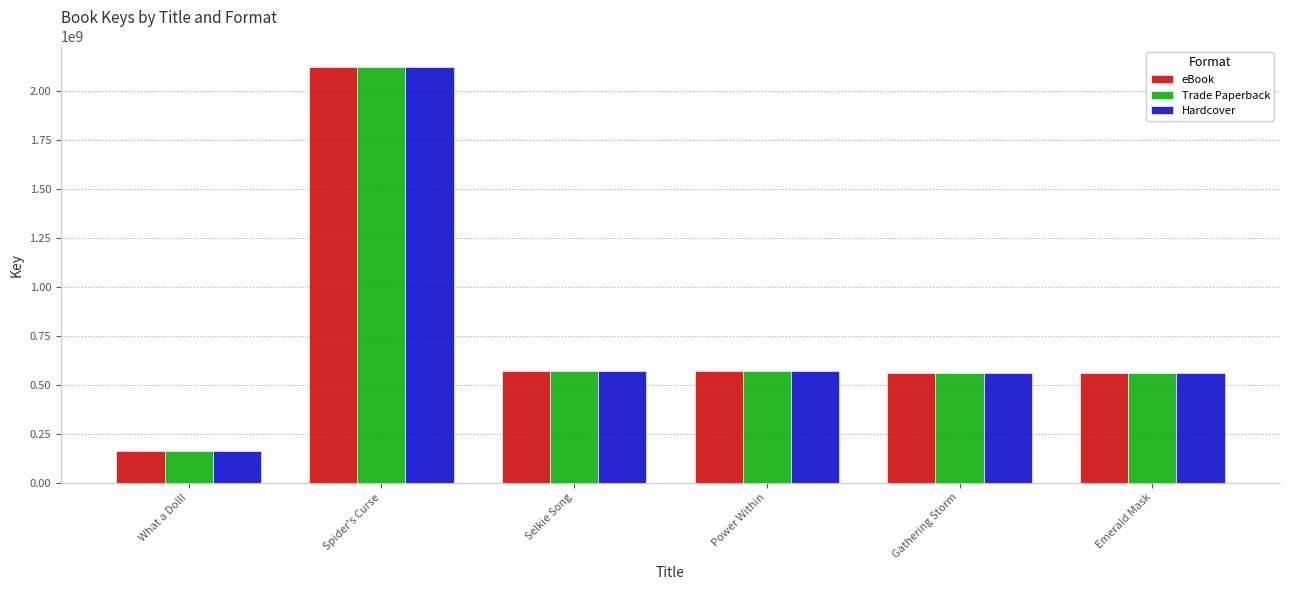

What position from the left is Gathering Storm?

5